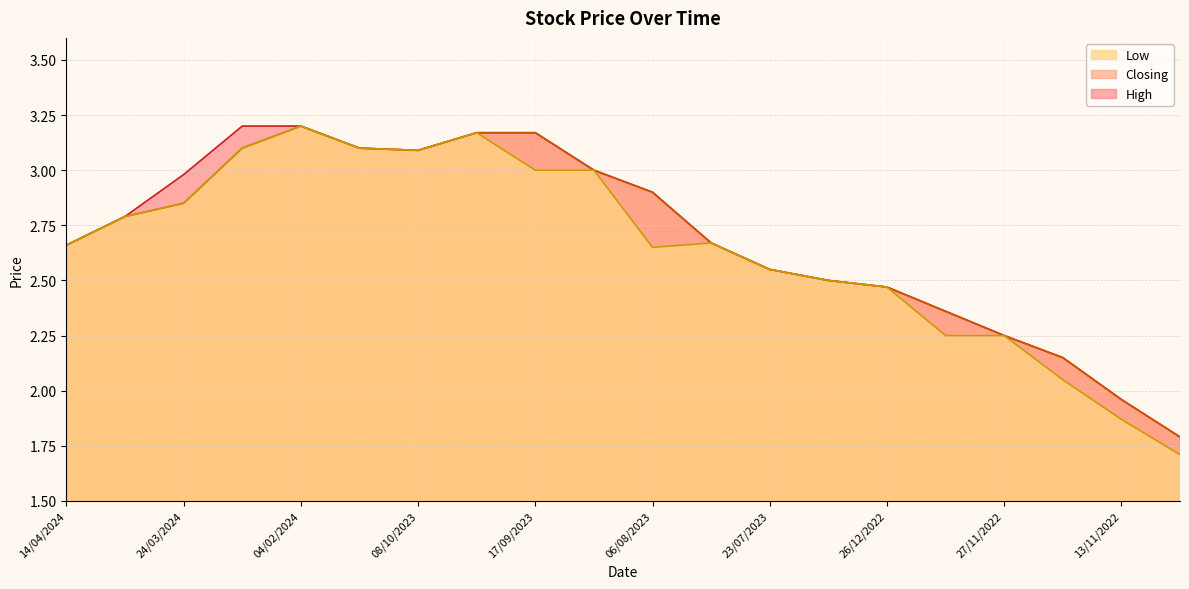

How many interior local valleys does the Closing series have?

1